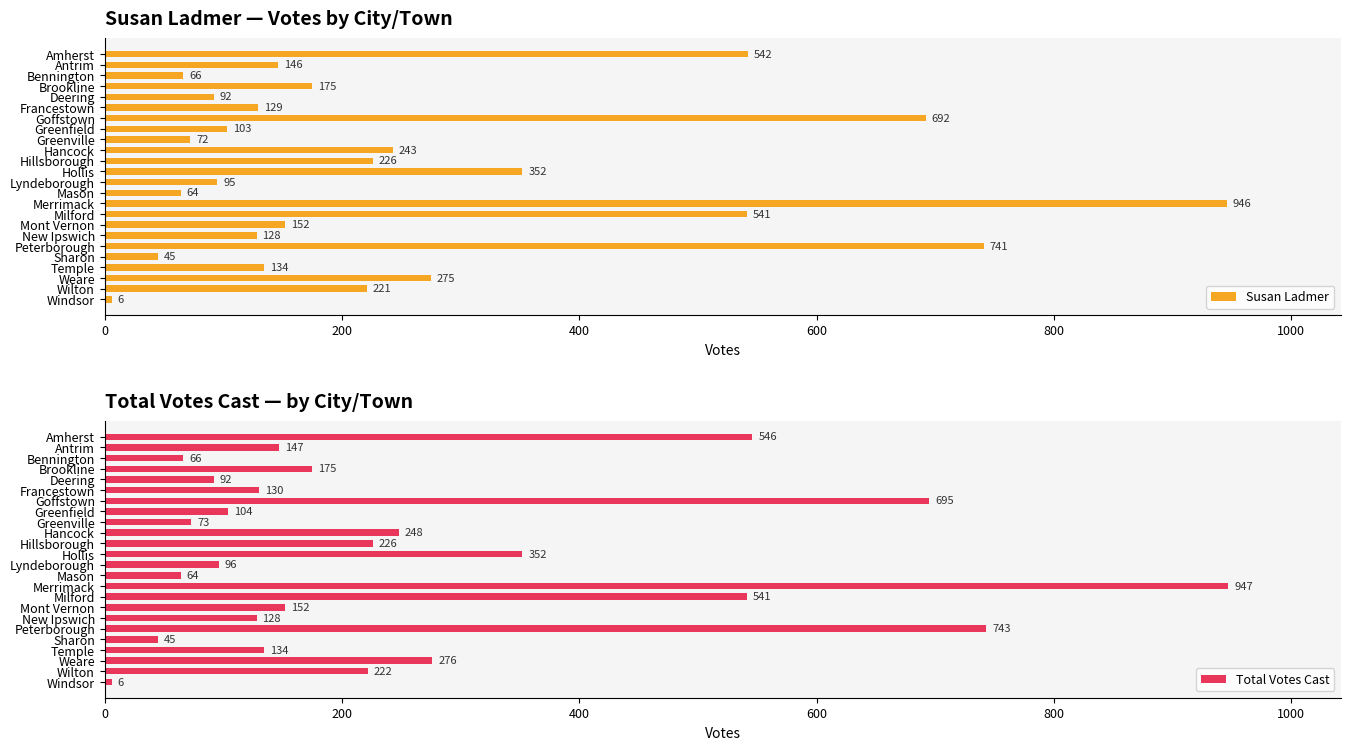

What is the sum of all Susan Ladmer values?

6186